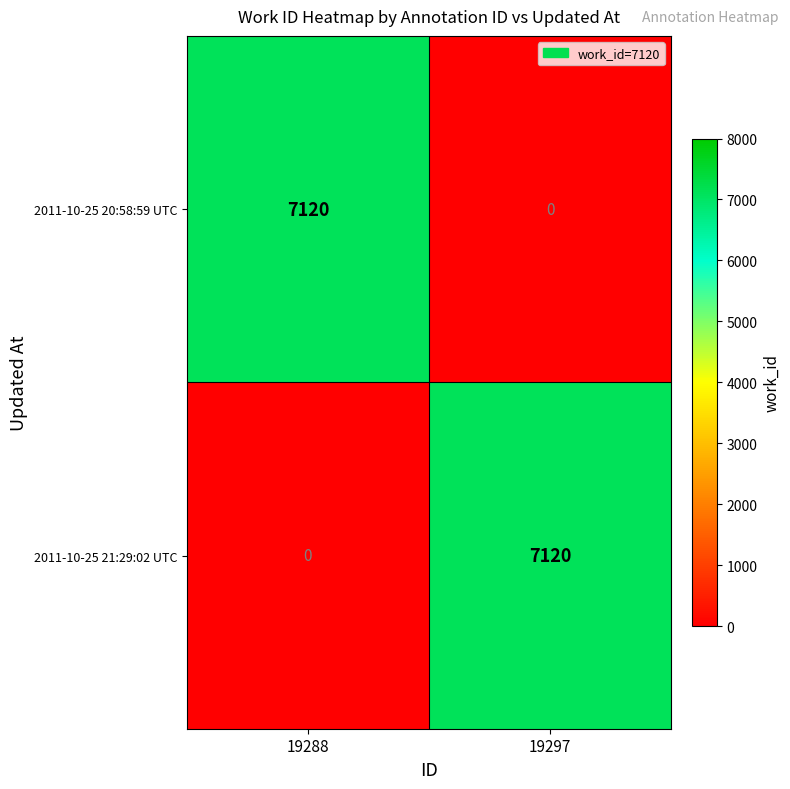

Reading left to right, list all the values displayed in this chart.

2011-10-25 20:58:59 UTC: 19288=7120	19297=0
2011-10-25 21:29:02 UTC: 19288=0	19297=7120